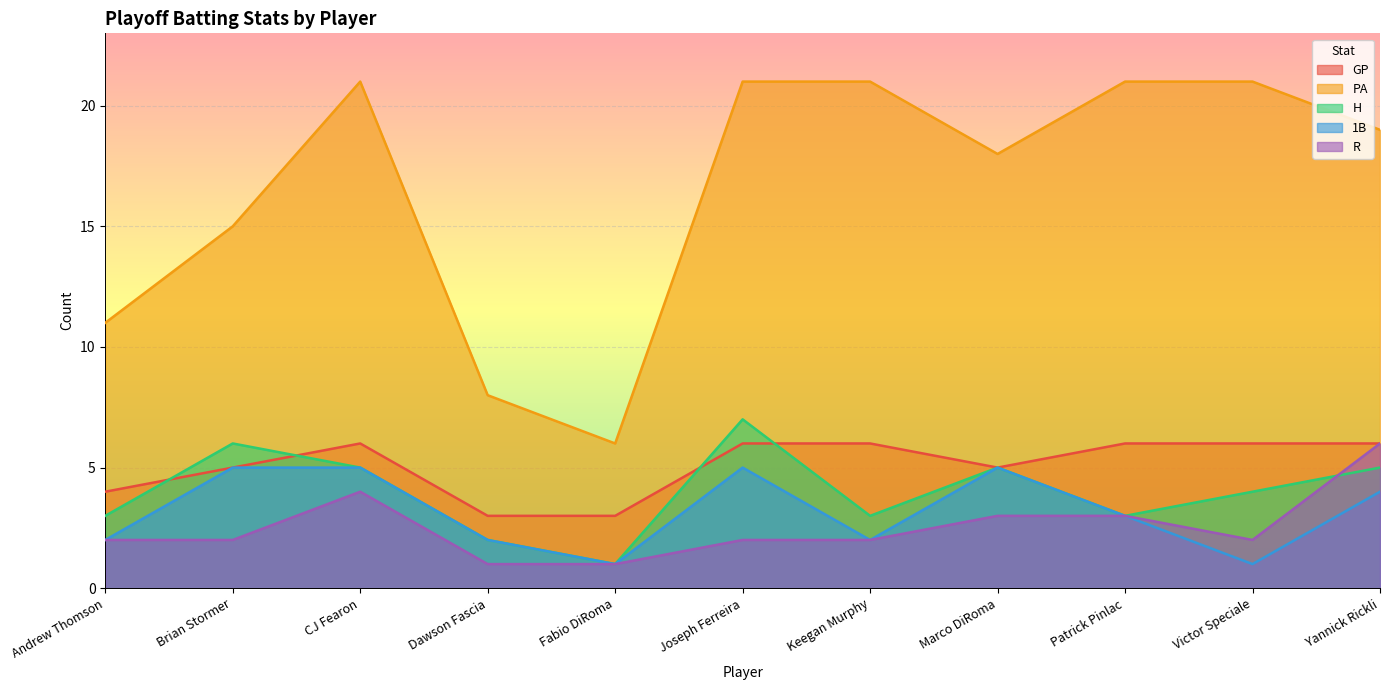

Which series has the largest total across all categories?

PA